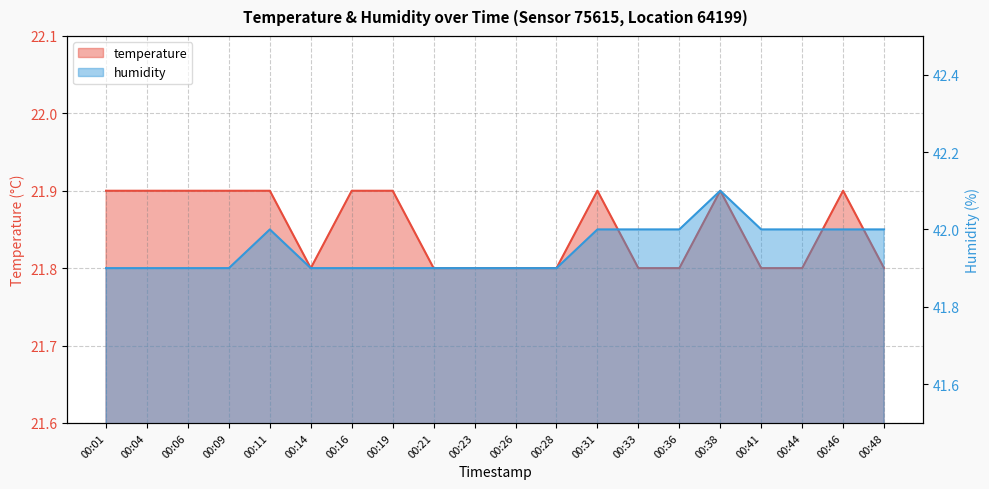

Is the value of humidity at 00:19 greater than the value of temperature at 00:16?

Yes